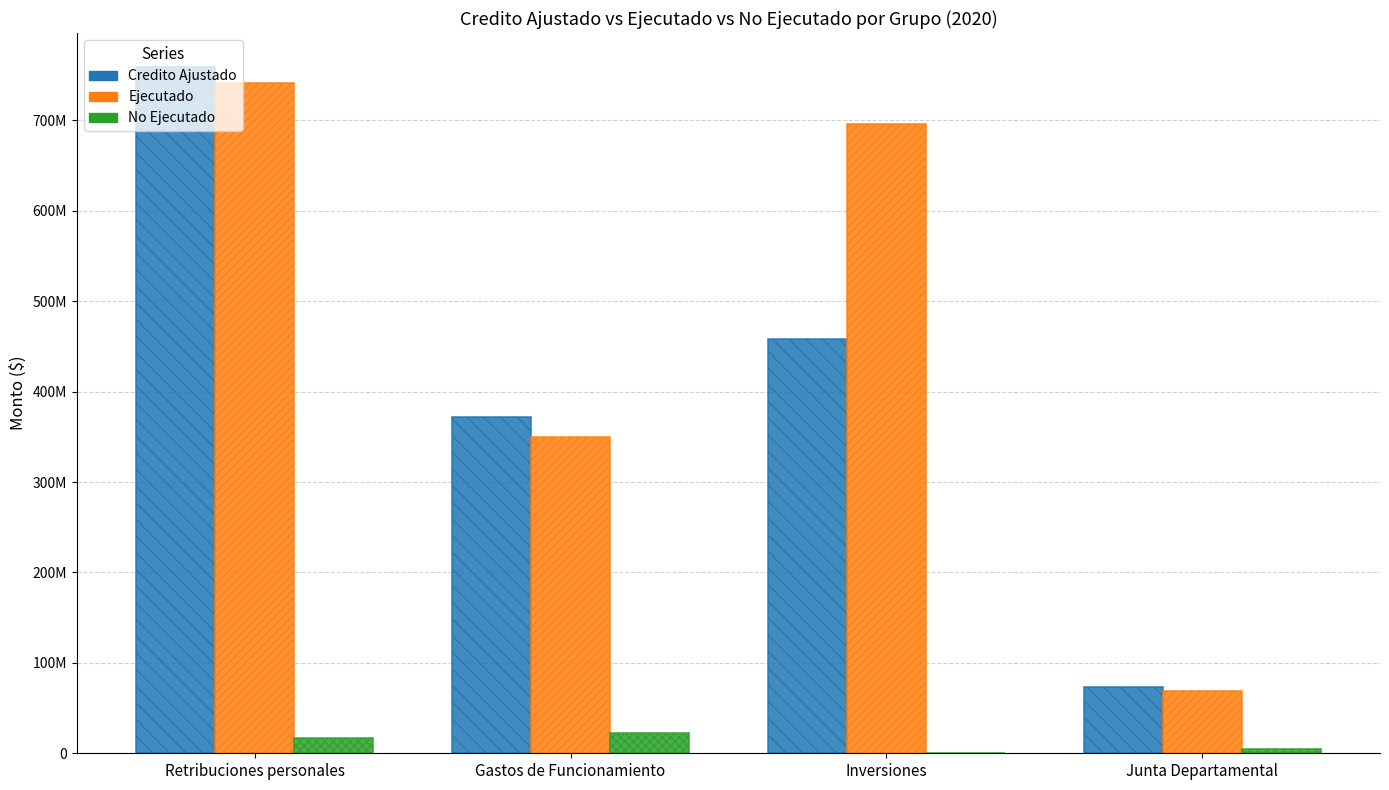

What is the value of the Credito Ajustado bar at the 3rd from the left?

458191680